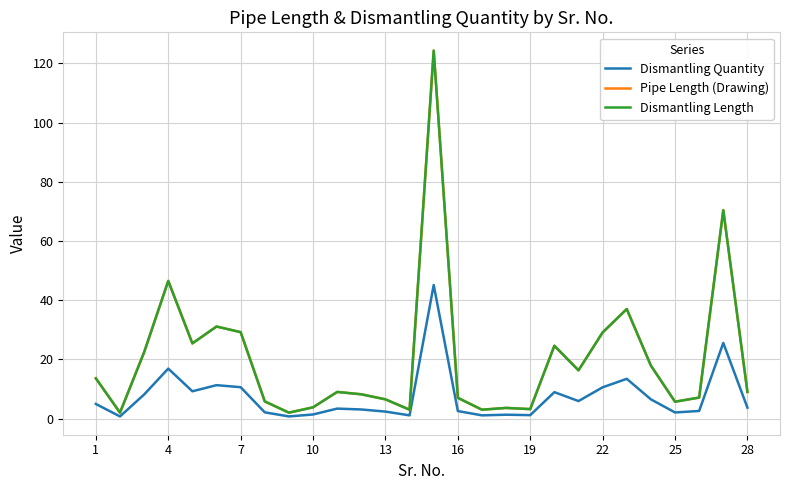

How many data points does each series have?

28